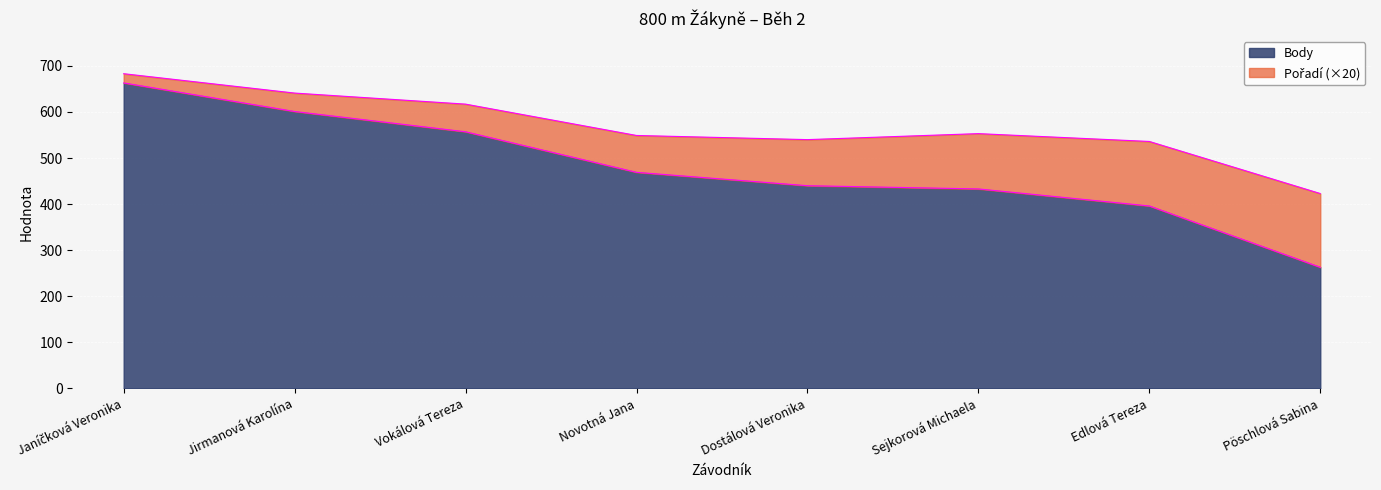

List the labels in order of value, smallest first.

Pöschlová Sabina, Edlová Tereza, Sejkorová Michaela, Dostálová Veronika, Novotná Jana, Vokálová Tereza, Jirmanová Karolína, Janíčková Veronika